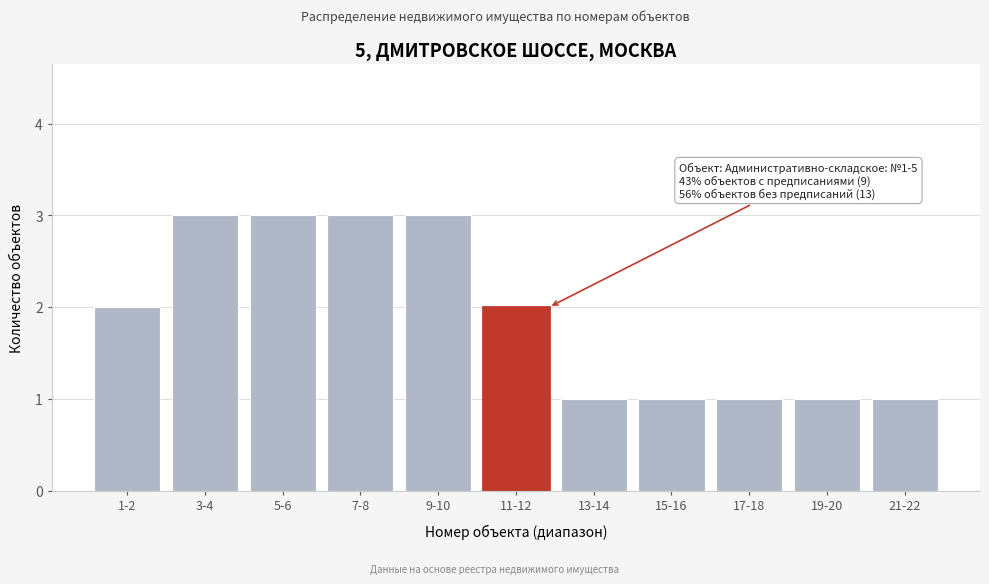

Reading left to right, extract all data points from this chart.

1-2=2	3-4=3	5-6=3	7-8=3	9-10=3	11-12=2	13-14=1	15-16=1	17-18=1	19-20=1	21-22=1